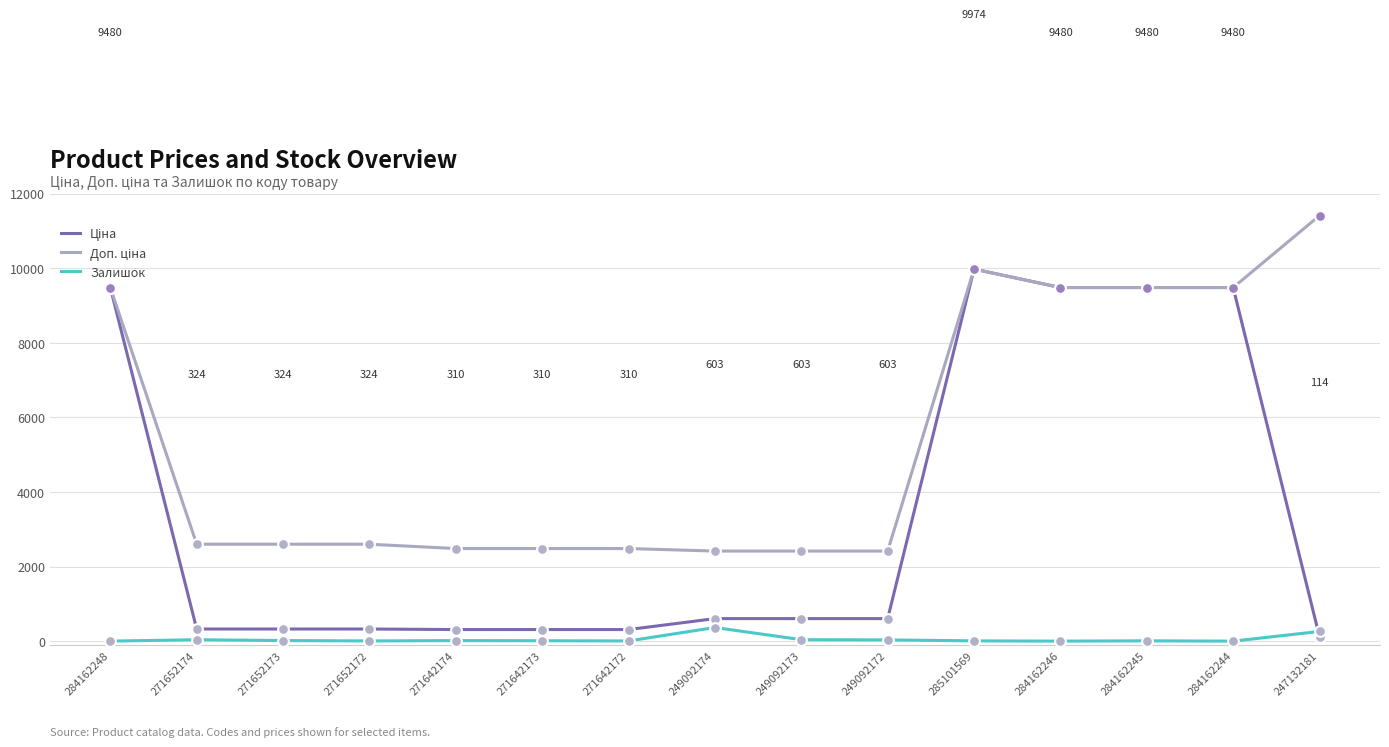

At how many categories does at least one series exceed 8081?

6